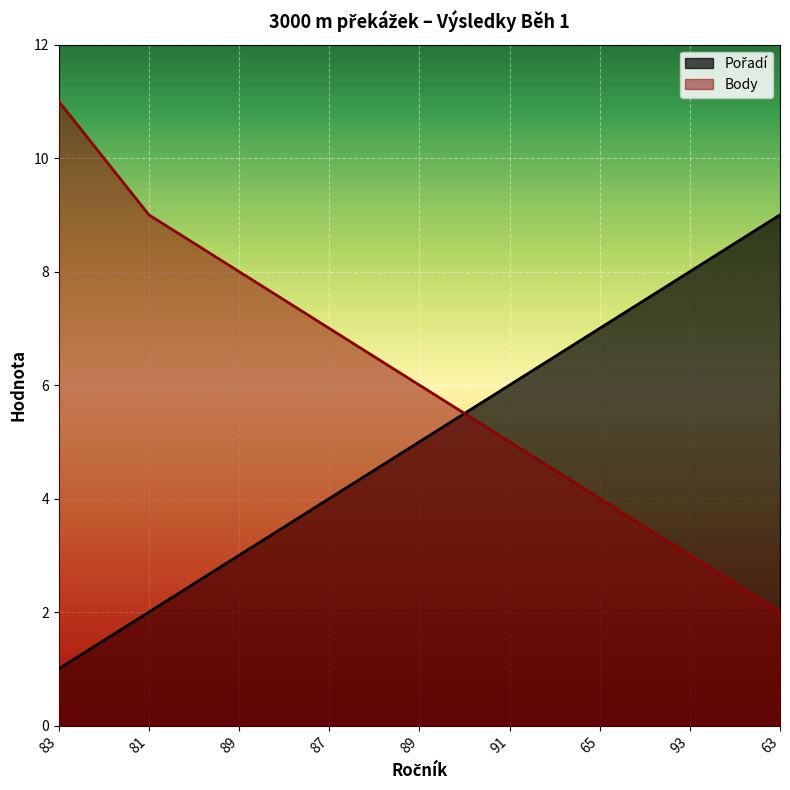

At which label is Body closest to 6?

89